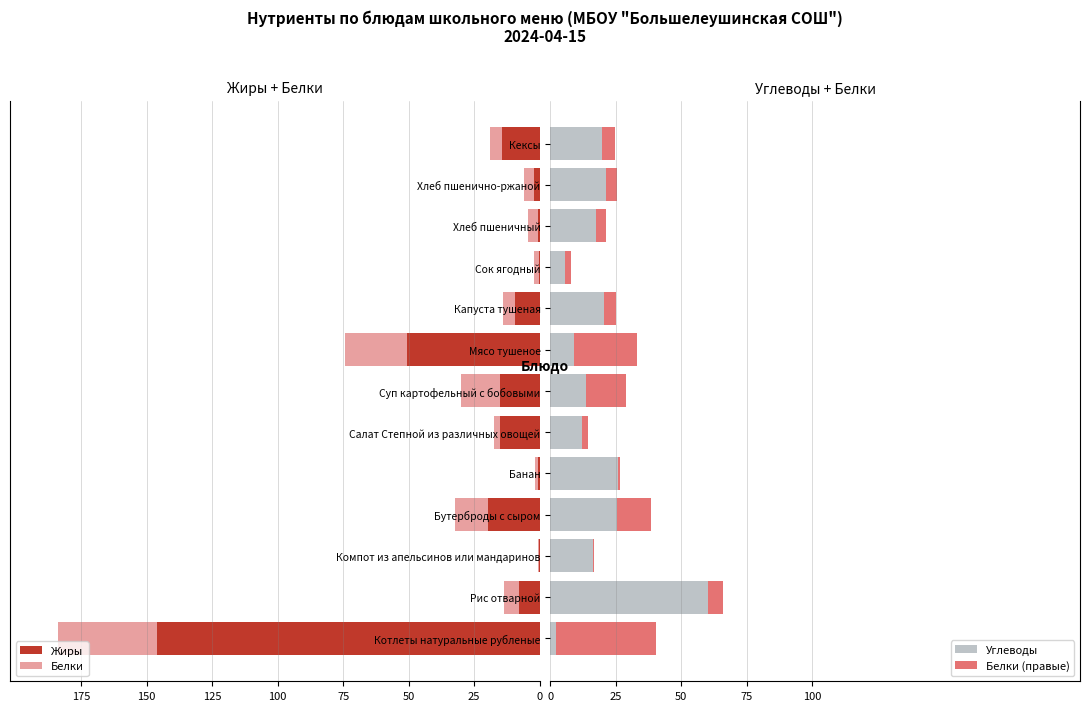

What is the sum of the Углеводы values at Рис отварной and Кексы?

79.8